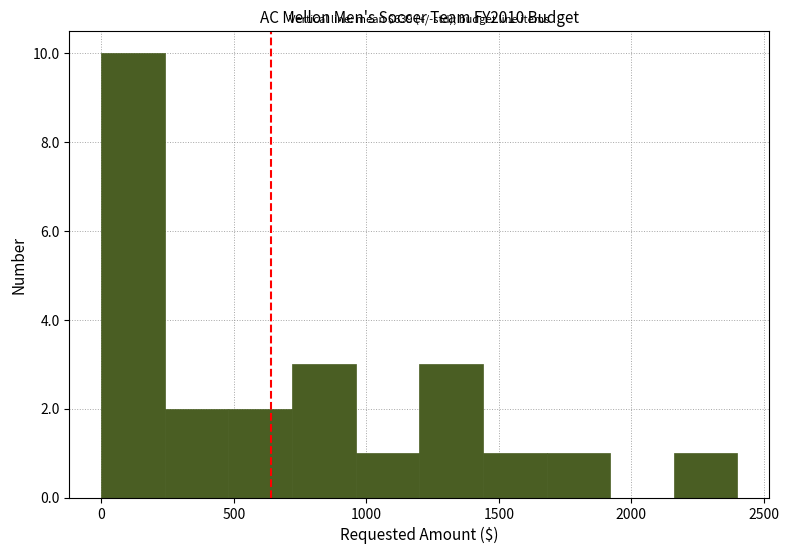

Over which range of the x-axis is the bar tallest?

0 to 240